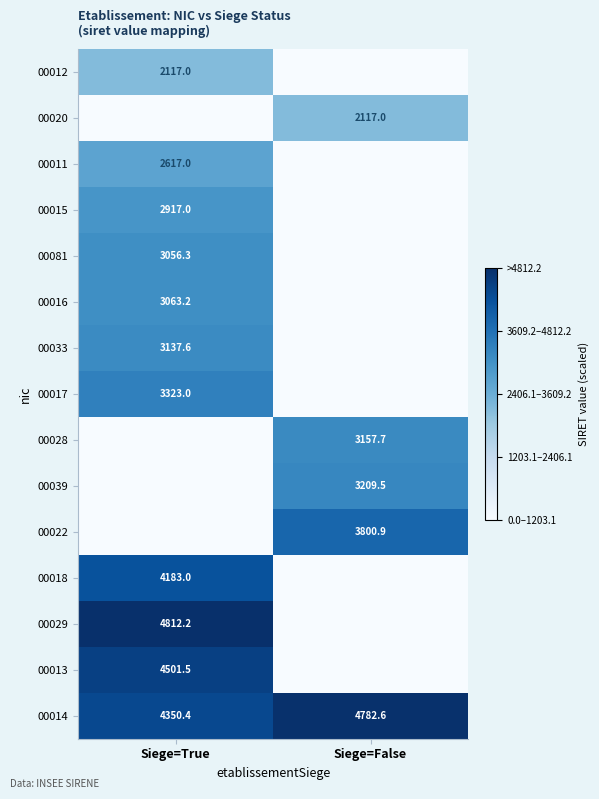

Is it true that 00016 equals 3063.2 at Siege=True?

True